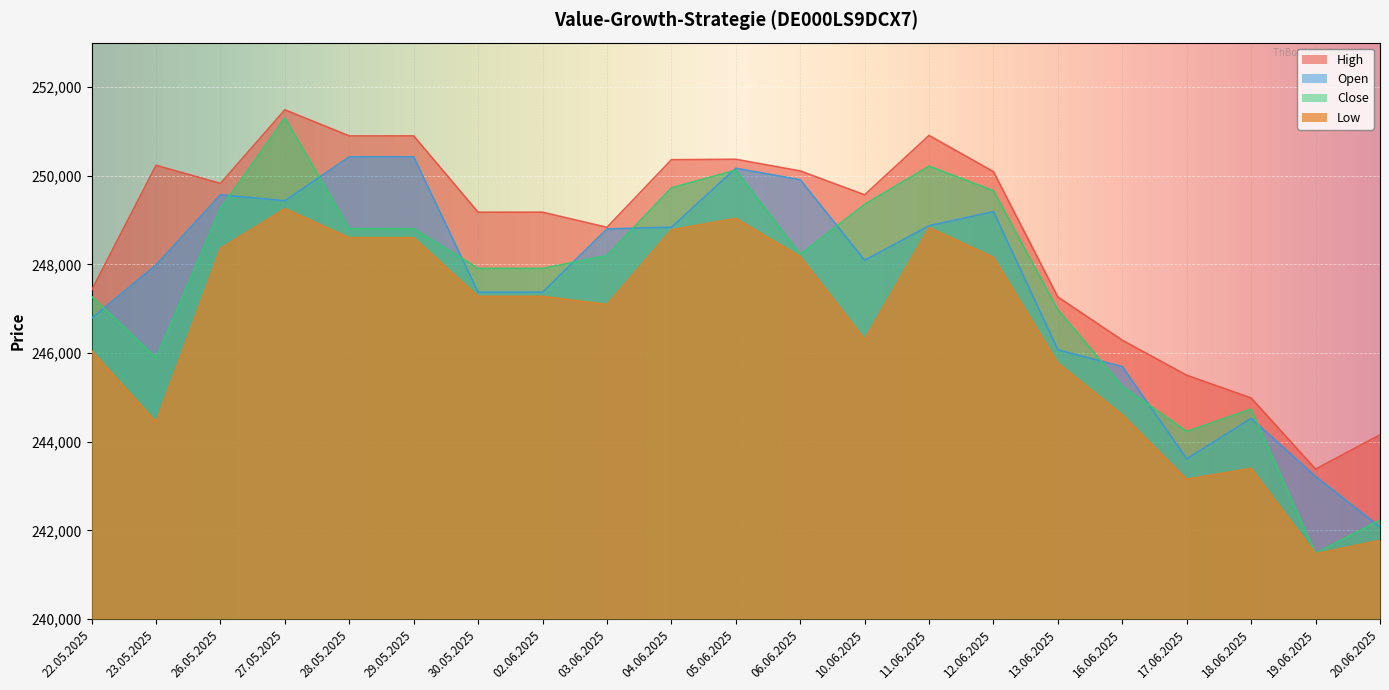

True or false: Open and High intersect in this chart.

False